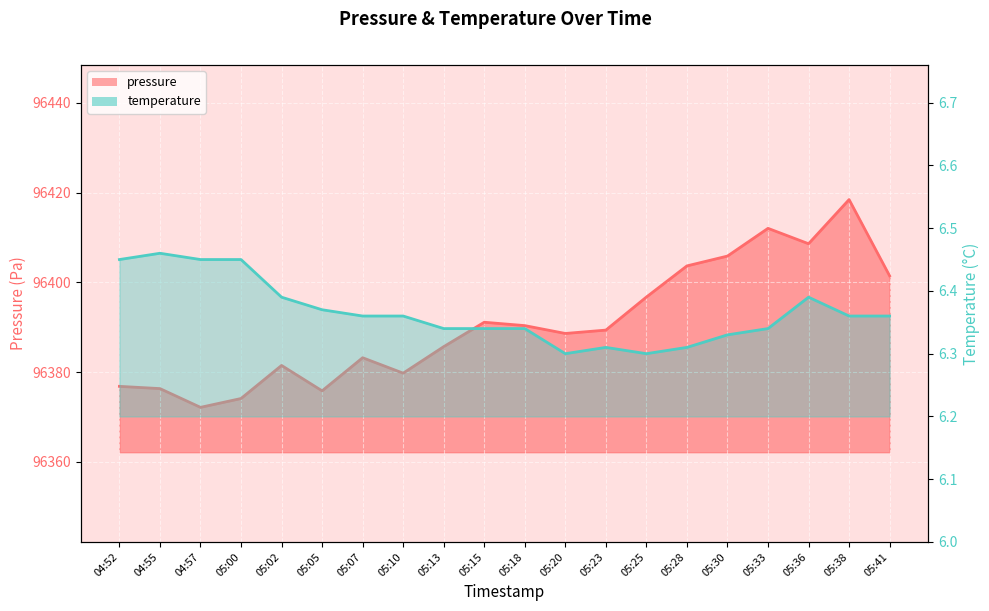

What is the spread (max minus min) of values at 05:23?

96383.1